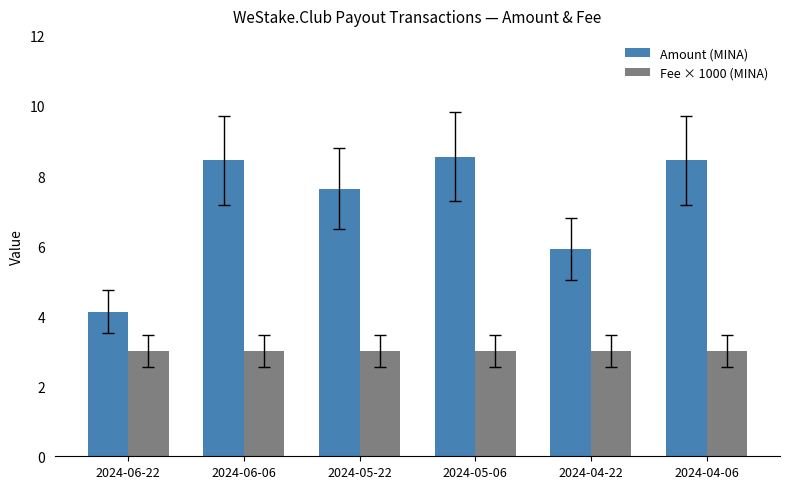

What is the value of the Amount (MINA) bar at the 2nd from the left?

8.5